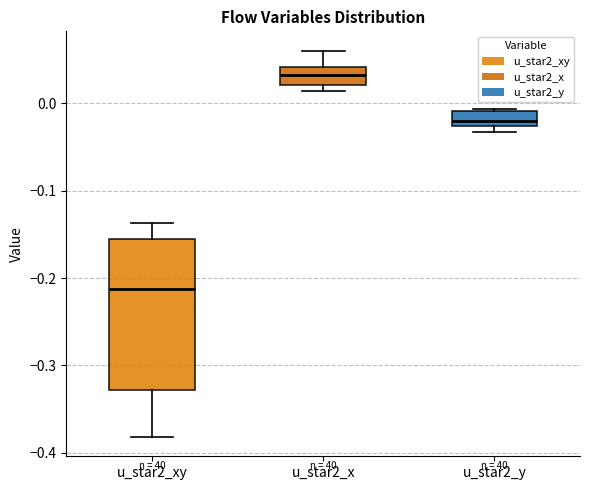

Where is the lower edge of the box for u_star2_x on the y-axis? The values are not printed on the chart, so give them approximately, as read against the axis.

0.02